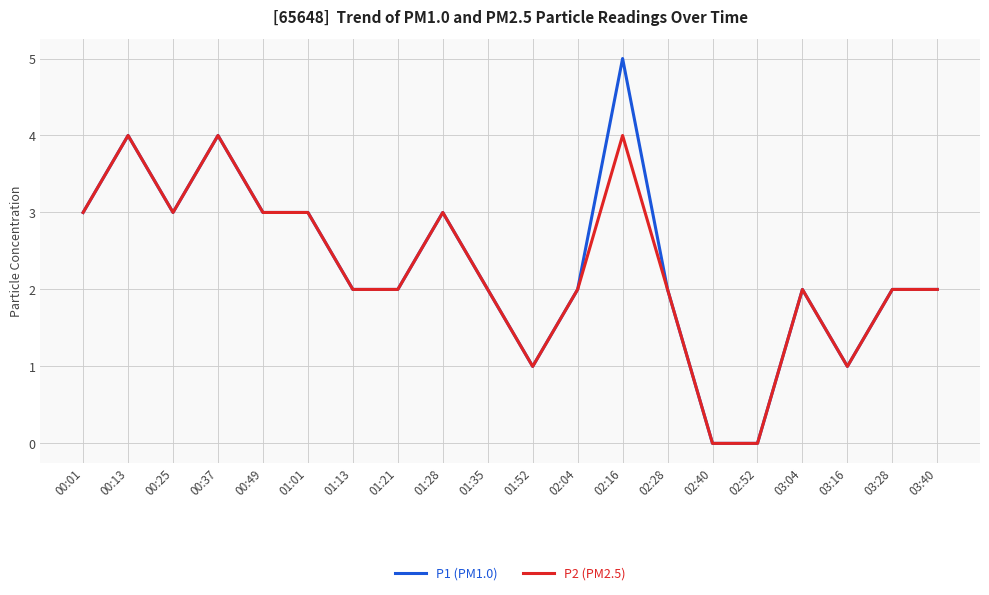

What is the sum of the P1 (PM1.0) values at 00:49 and 03:40?

5